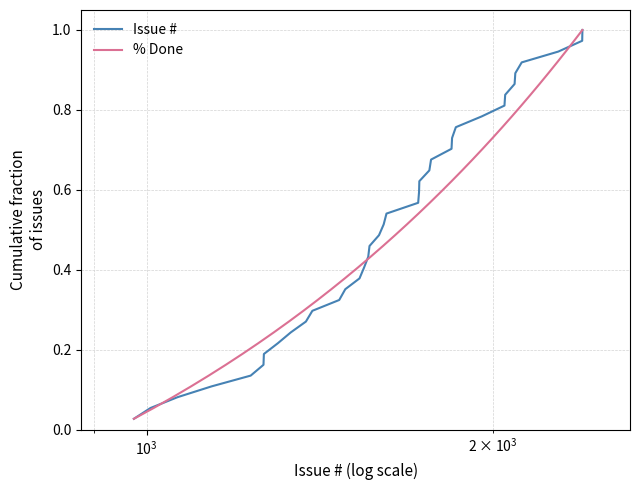

At how many categories does at least one series exceed 0?

37